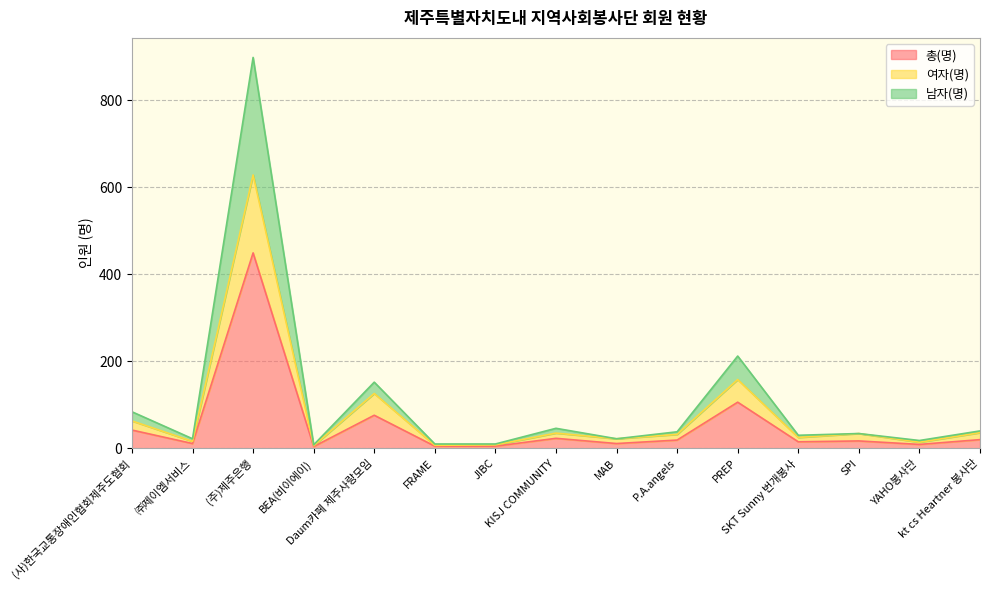

What is the minimum value for 총(명)?

4